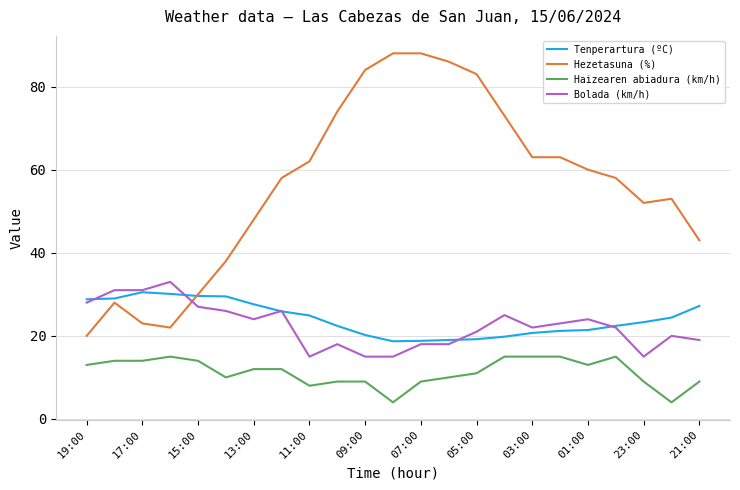

What are all the series names shown in the legend?

Tenperartura (ºC), Hezetasuna (%), Haizearen abiadura (km/h), Bolada (km/h)